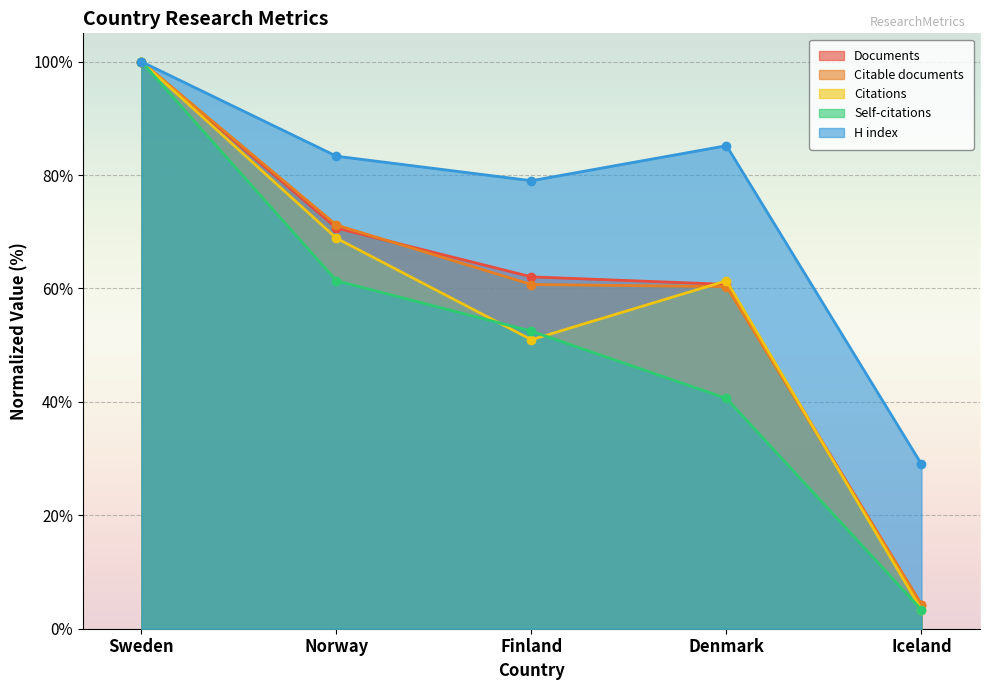

Reading left to right, what are all the values shown in this chart?

Documents: 100.0	70.7	62.1	60.7	4.2
Citable documents: 100.0	71.2	60.7	60.3	4.3
Citations: 100.0	68.9	51.0	61.4	3.3
Self-citations: 100.0	61.4	52.5	40.6	3.3
H index: 100.0	83.3	79.0	85.2	29.0